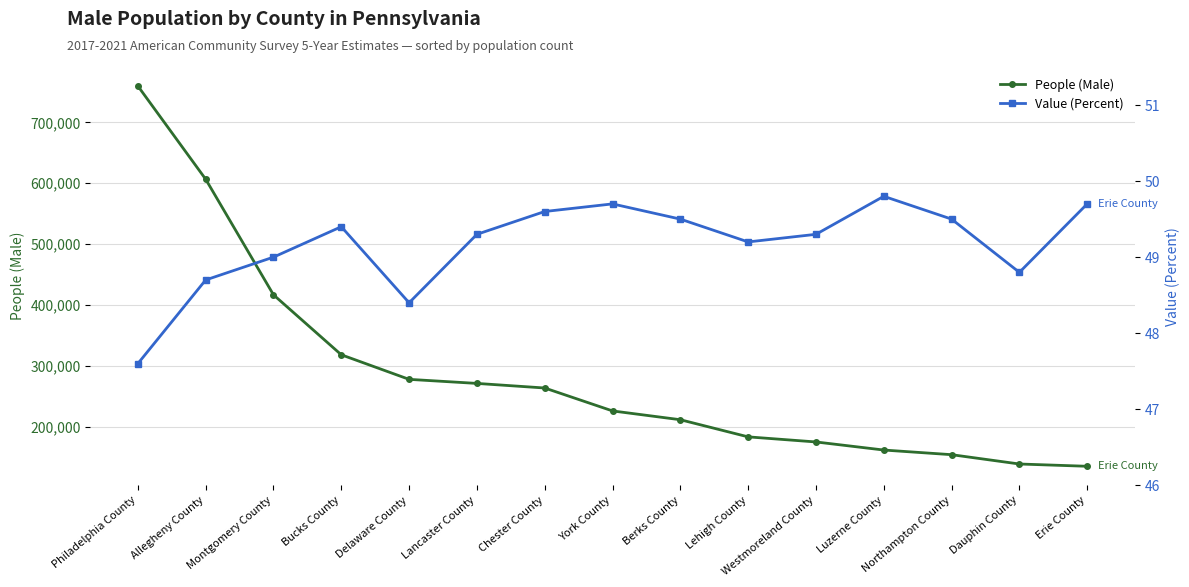

Between Erie County and Lancaster County, which is larger?

Lancaster County